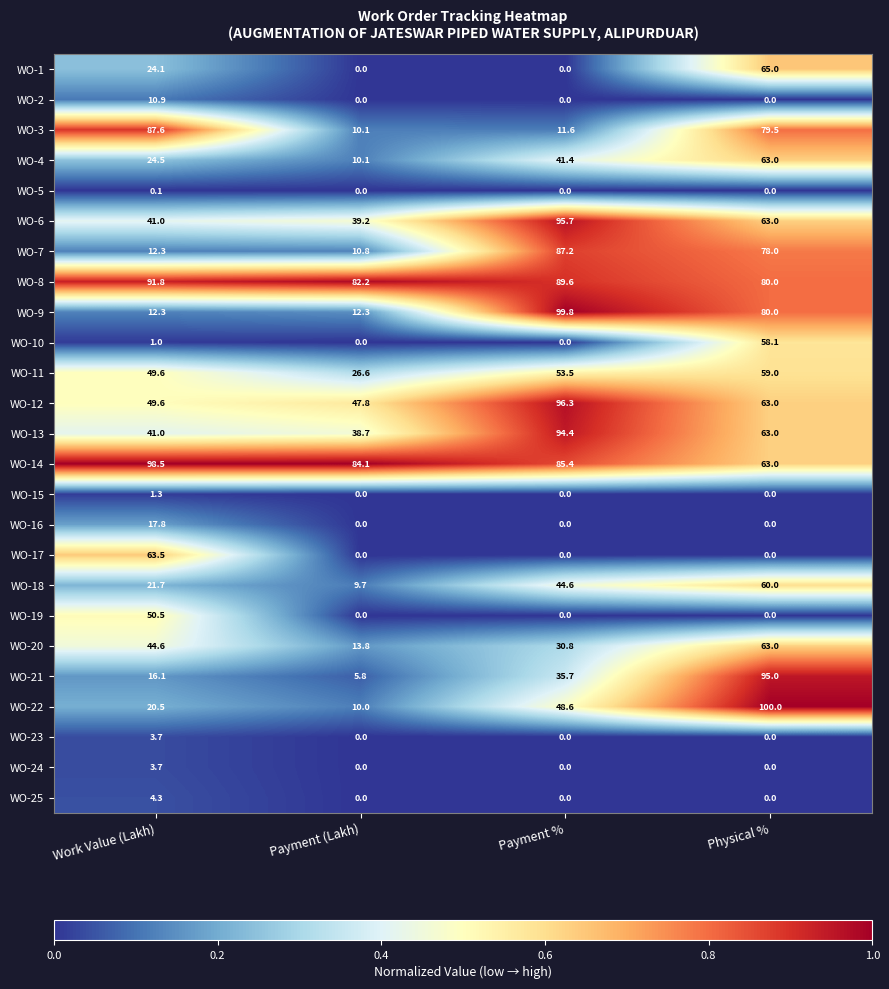

Which series has the widest spread of values?

WO-22